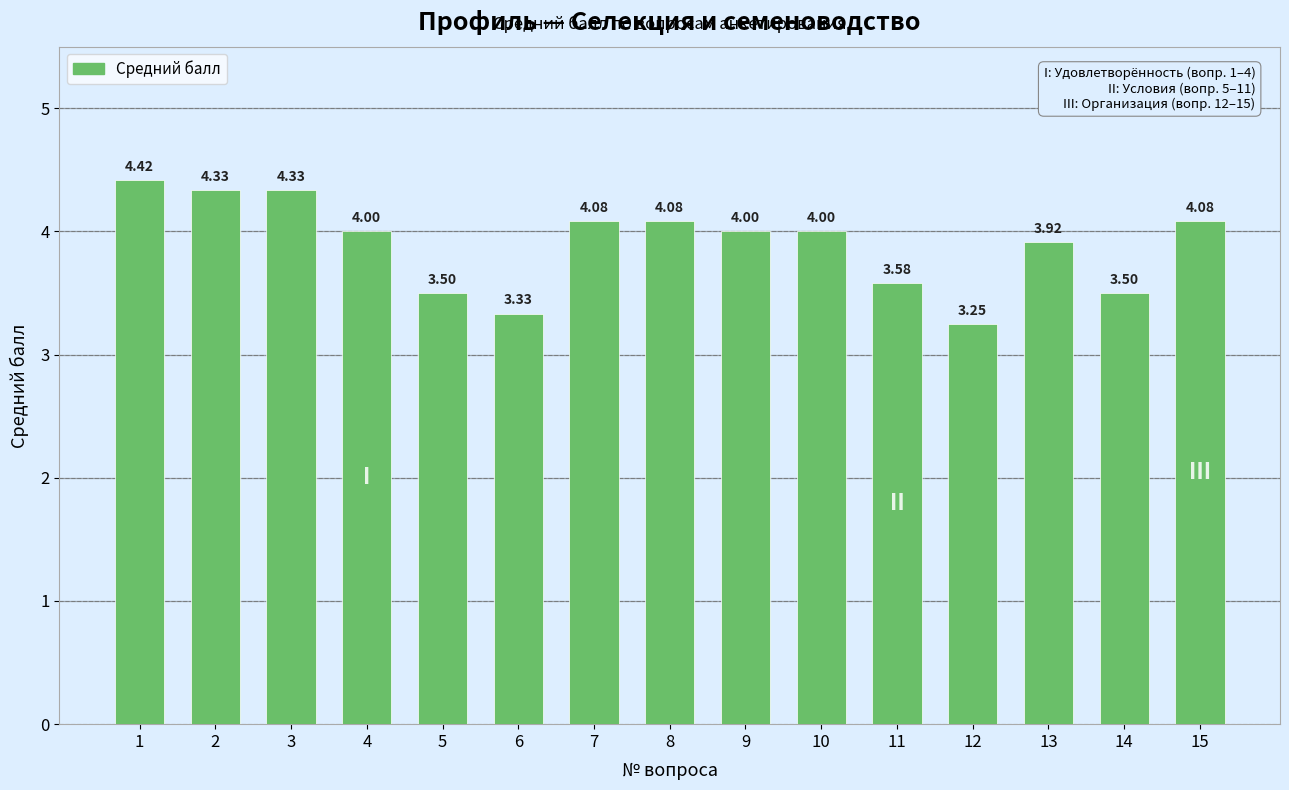

What is the average value?

3.9